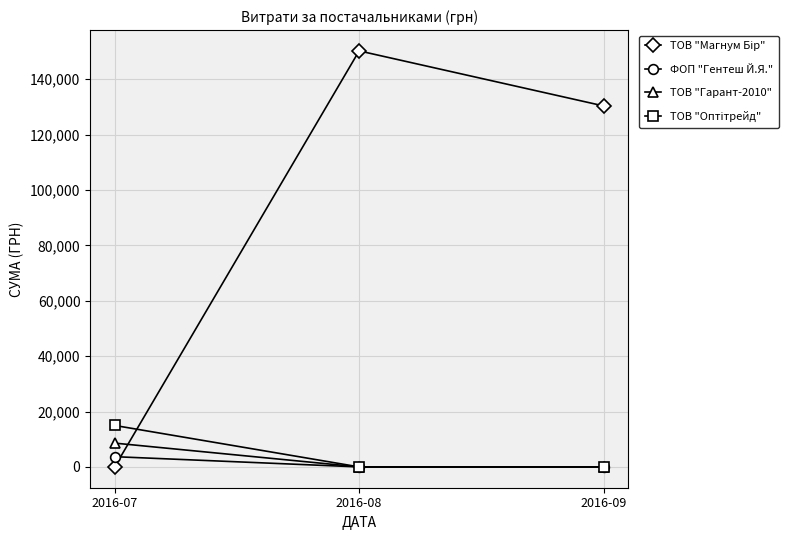

What is the maximum value for ТОВ "Гарант-2010"?

8598.0